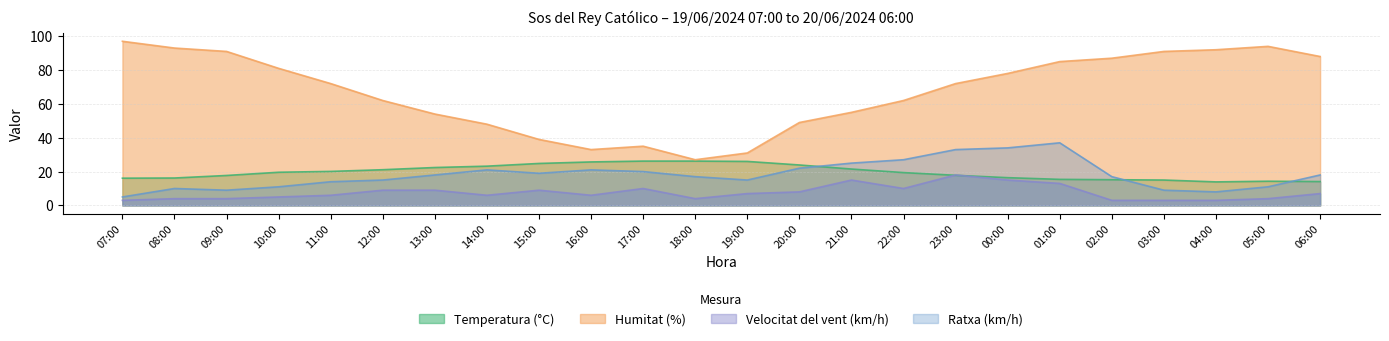

Is it true that Ratxa (km/h) equals 21.0 at 16:00?

True